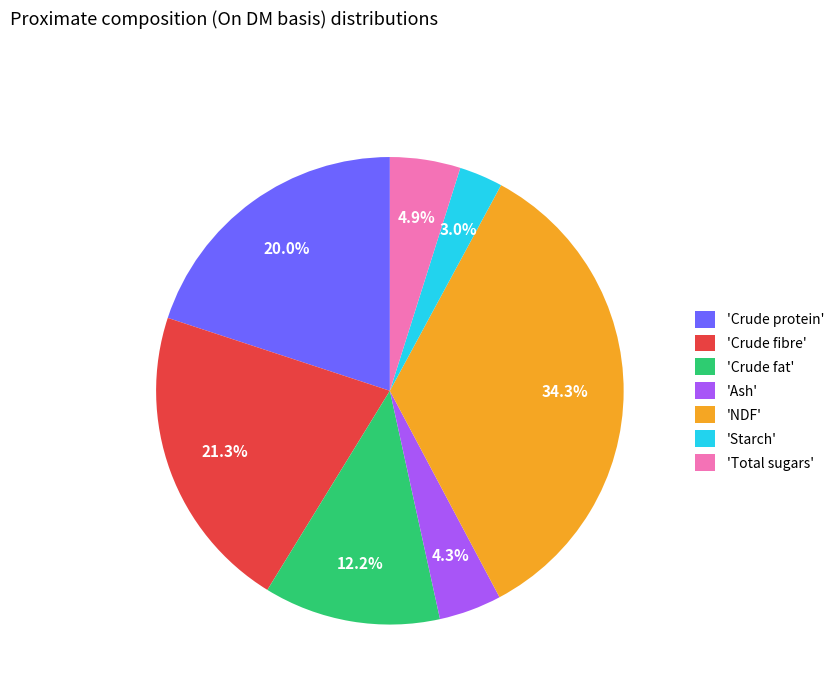

Does 'Crude fibre' account for over 50% of the chart?

No